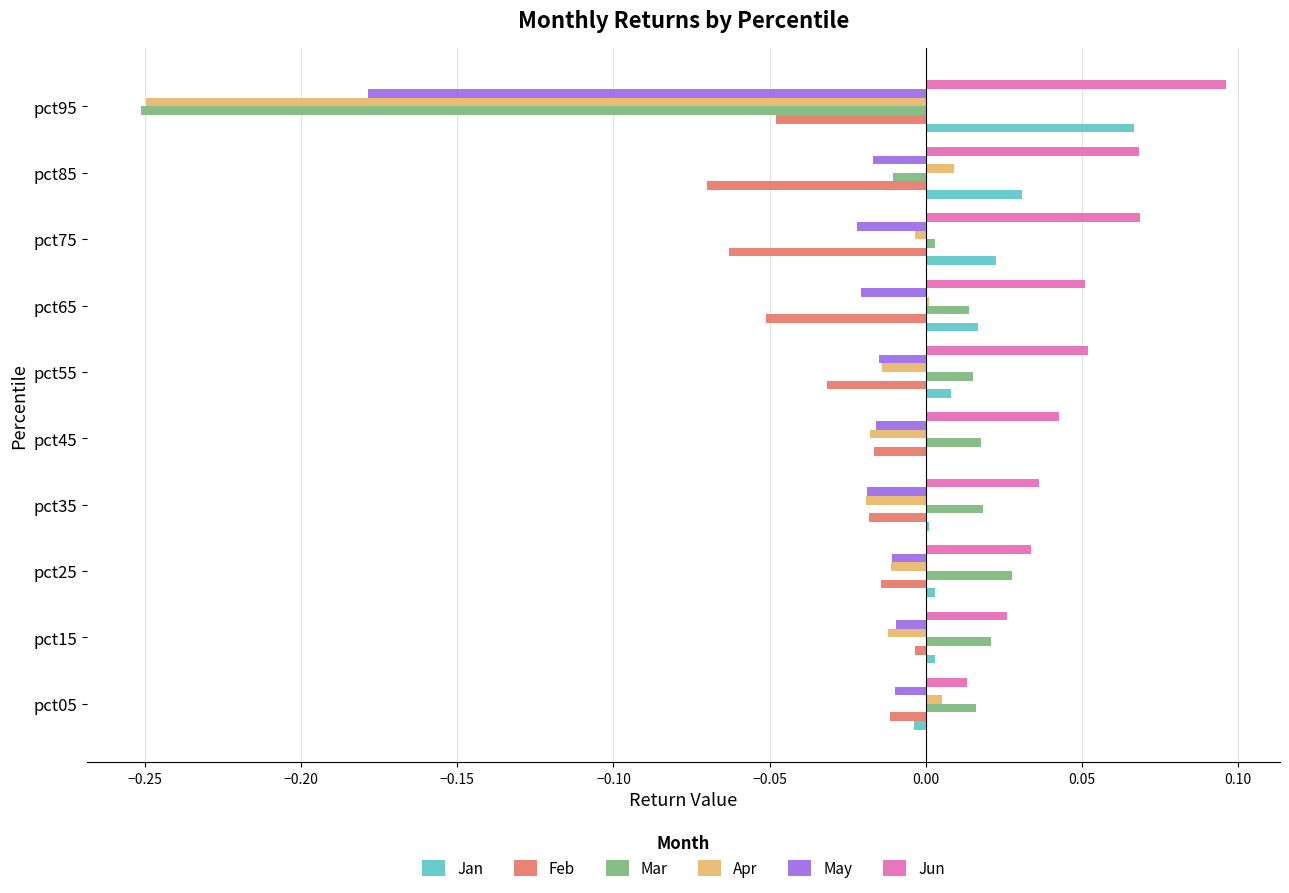

The value of Jun at pct35 is 0.0. True or false?

True